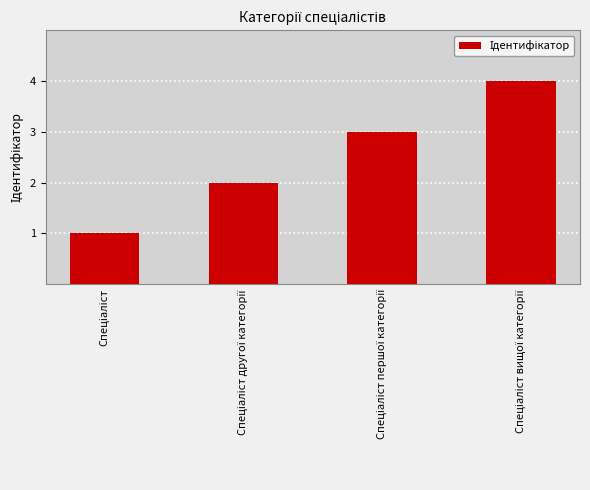

What is the smallest value displayed?

1